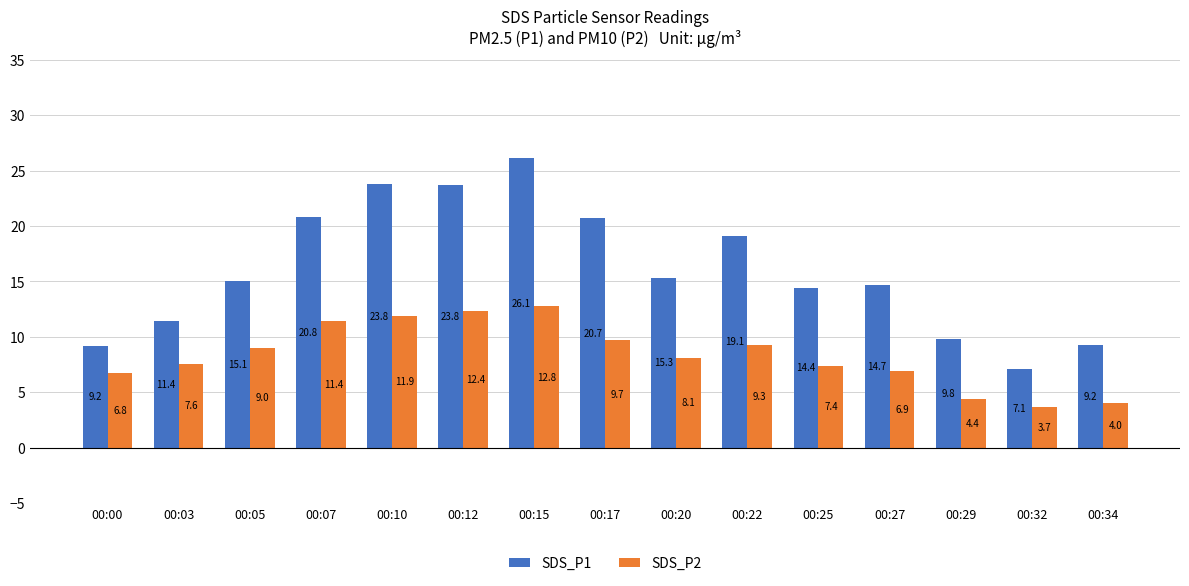

What is the greatest value displayed?

26.1